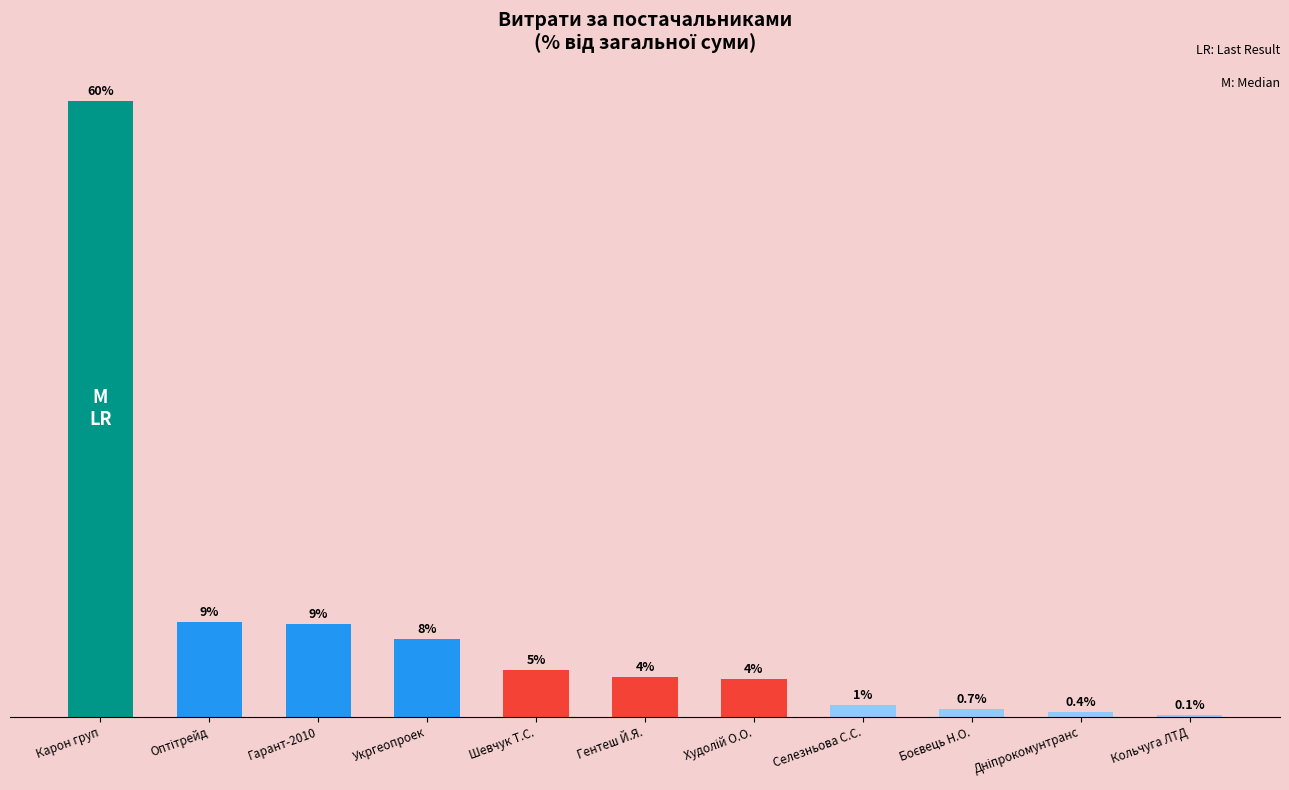

At which category does the chart reach its peak across all series?

Карон груп